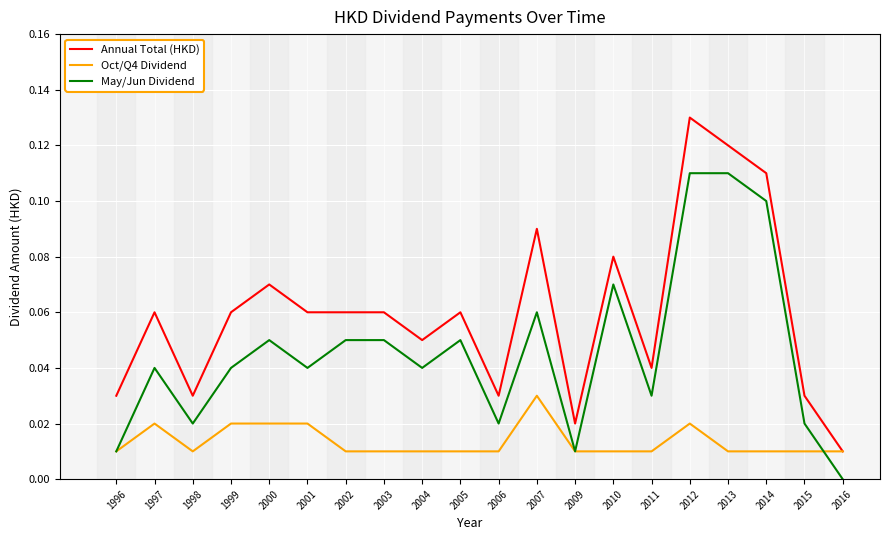

Which label corresponds to the largest value in the chart?

2012